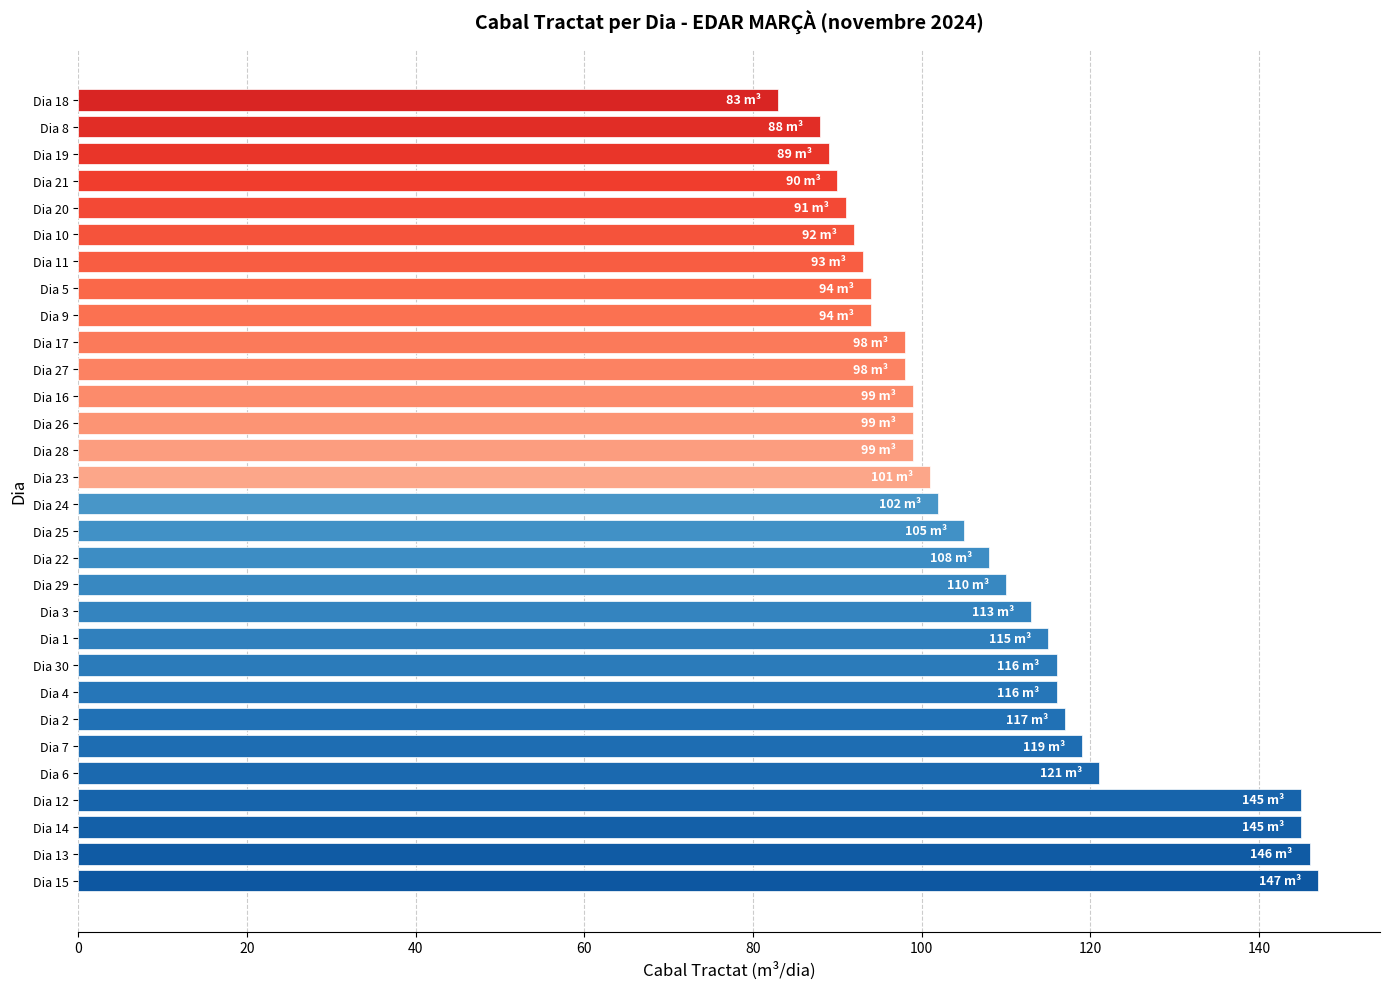

Reading top to bottom, list all the values displayed in this chart.

83	88	89	90	91	92	93	94	94	98	98	99	99	99	101	102	105	108	110	113	115	116	116	117	119	121	145	145	146	147